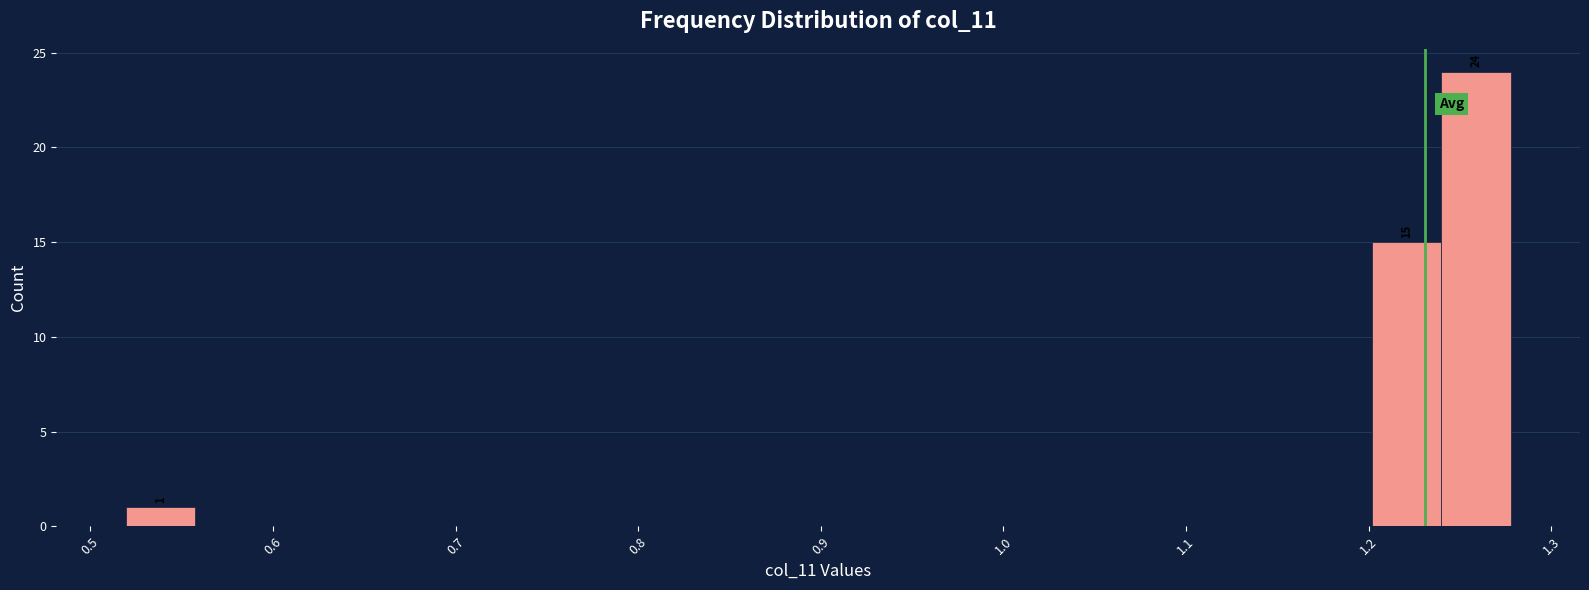

Around what value on the x-axis is the tallest bar? Give the approximate position of its centre, as read against the axis.

1.26